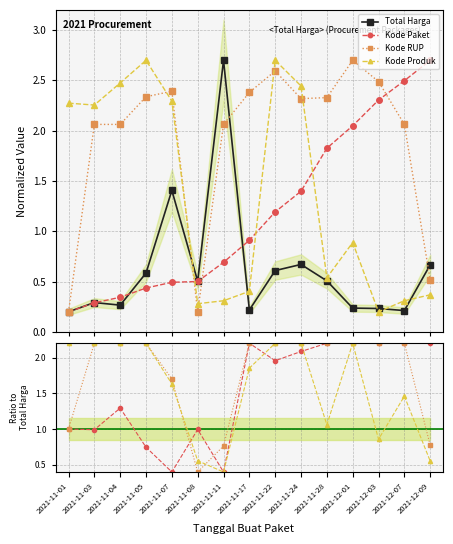

Which category has the lowest value across all series?

2021-11-01